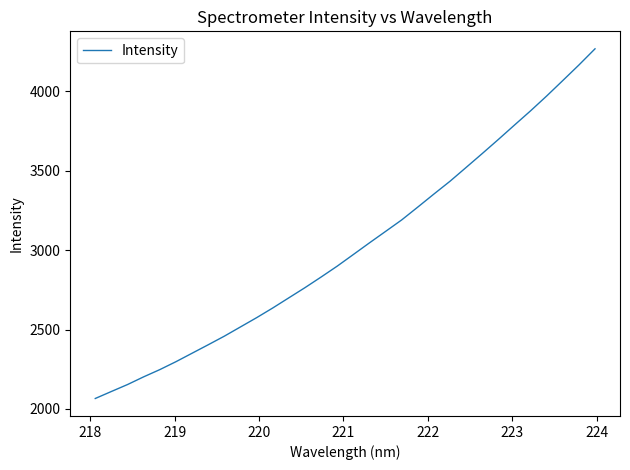

What is the average value?

3017.5